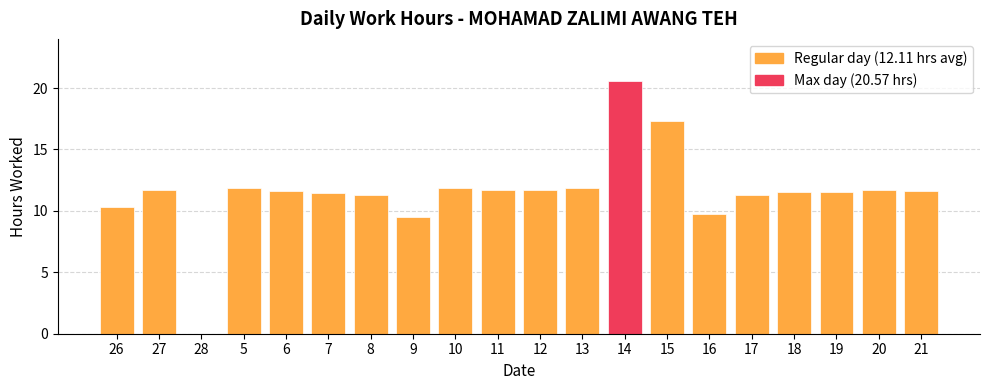

What is the change in value from 6 to 18?

-0.1